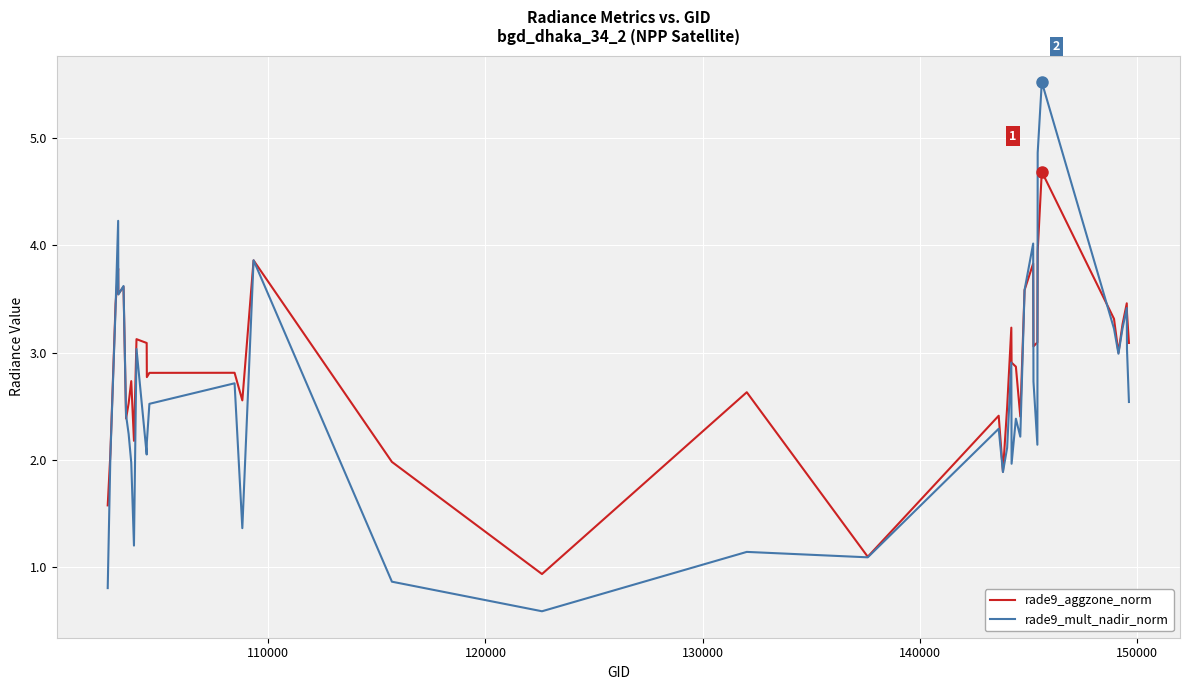

Which series has the largest range (max minus min)?

rade9_mult_nadir_norm